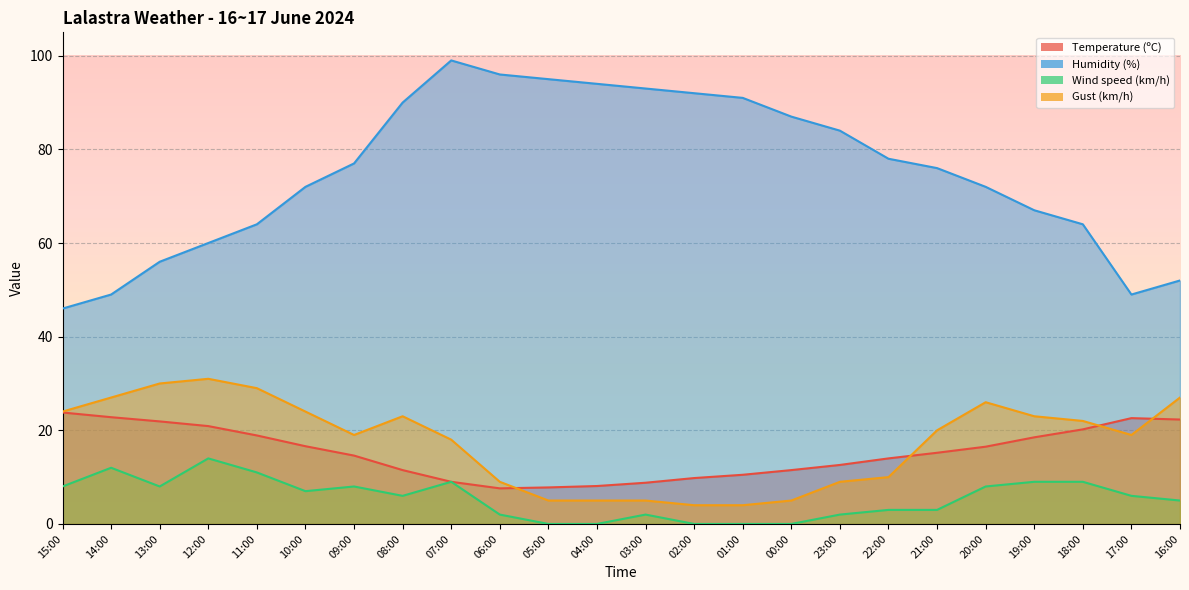

What is the difference between the second highest and second lowest values in the Humidity (%) series?

47.0